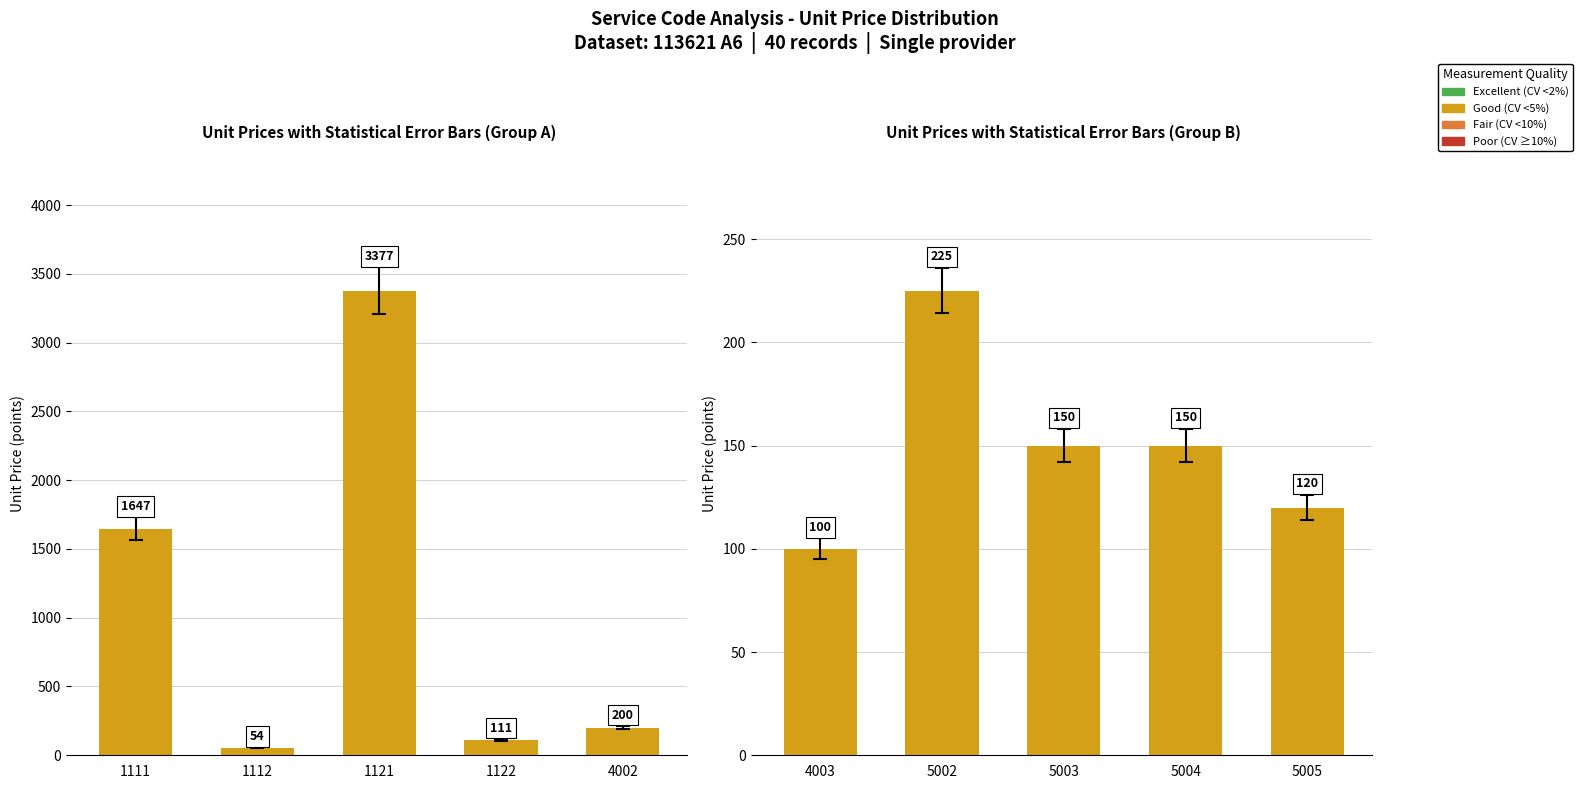

How many values are between 120 and 150?

3